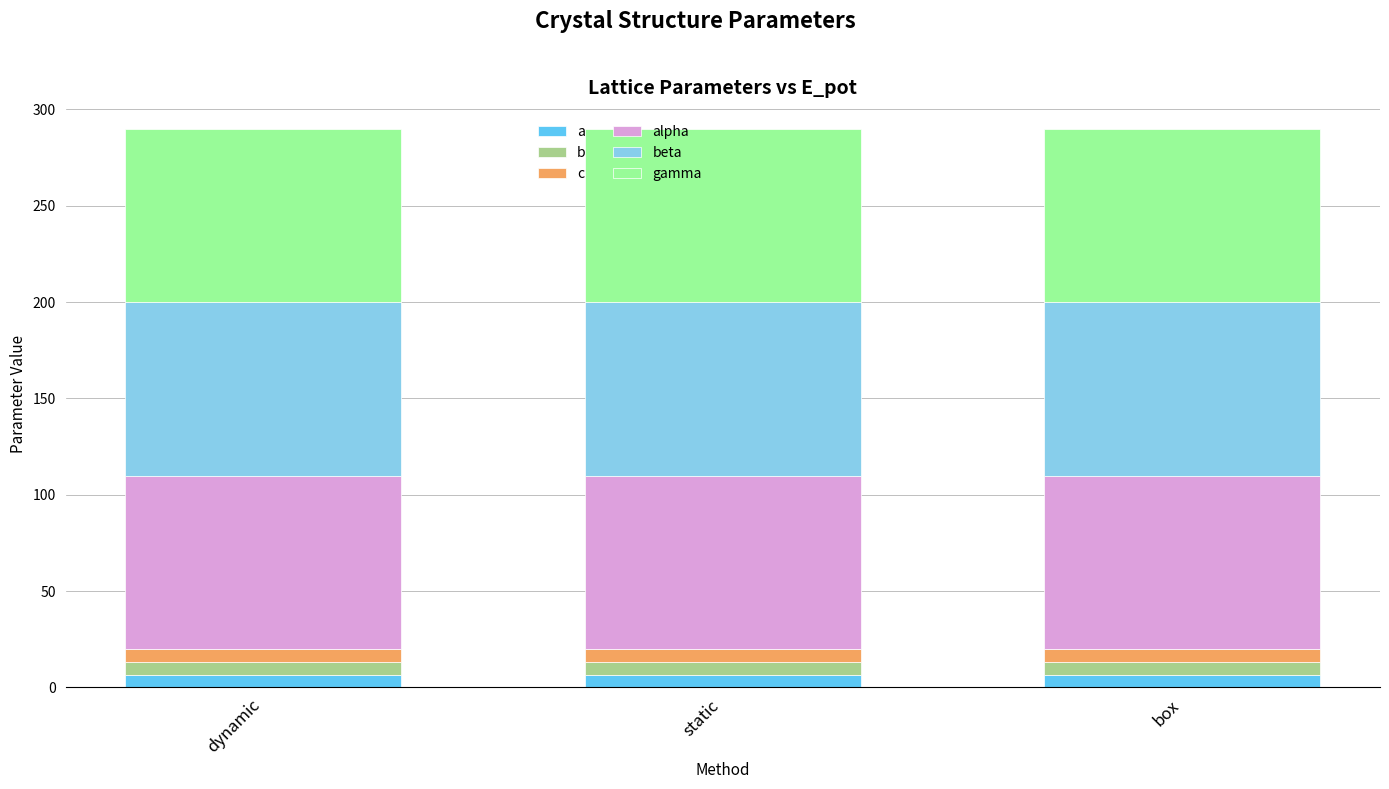

What is the total value across all series at dynamic?

289.9